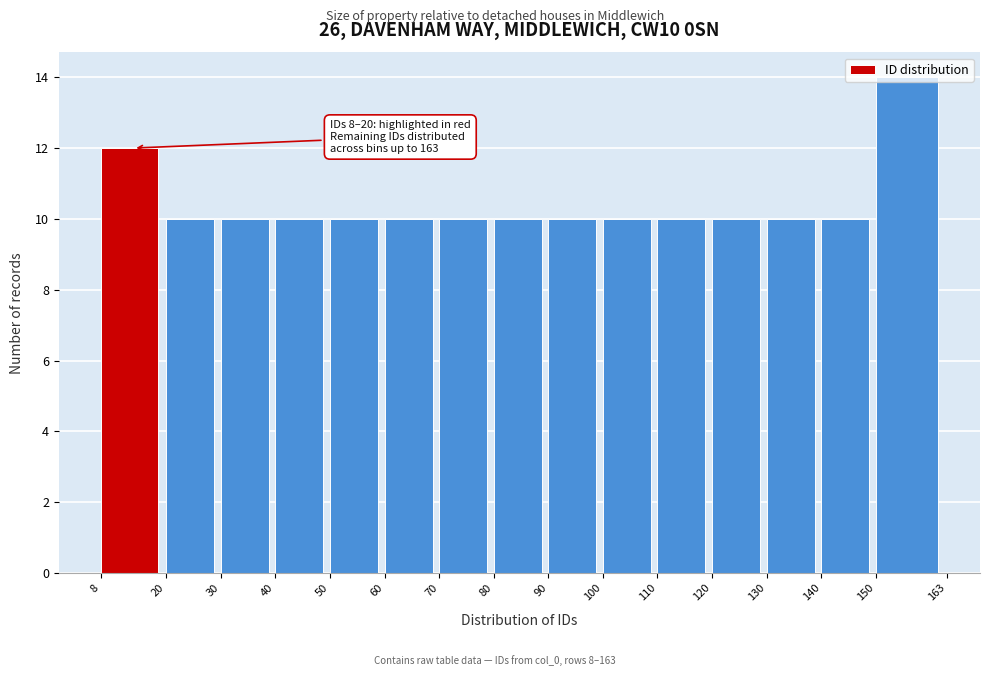

Over which range of the x-axis is the bar tallest?

150 to 163